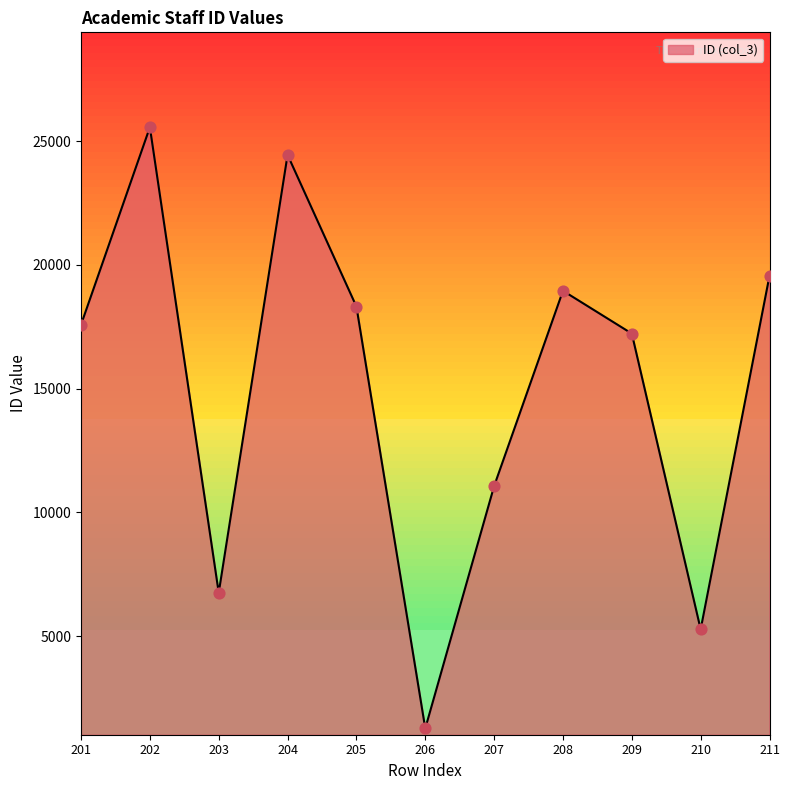

What is the change in value from 206 to 210?

+4003